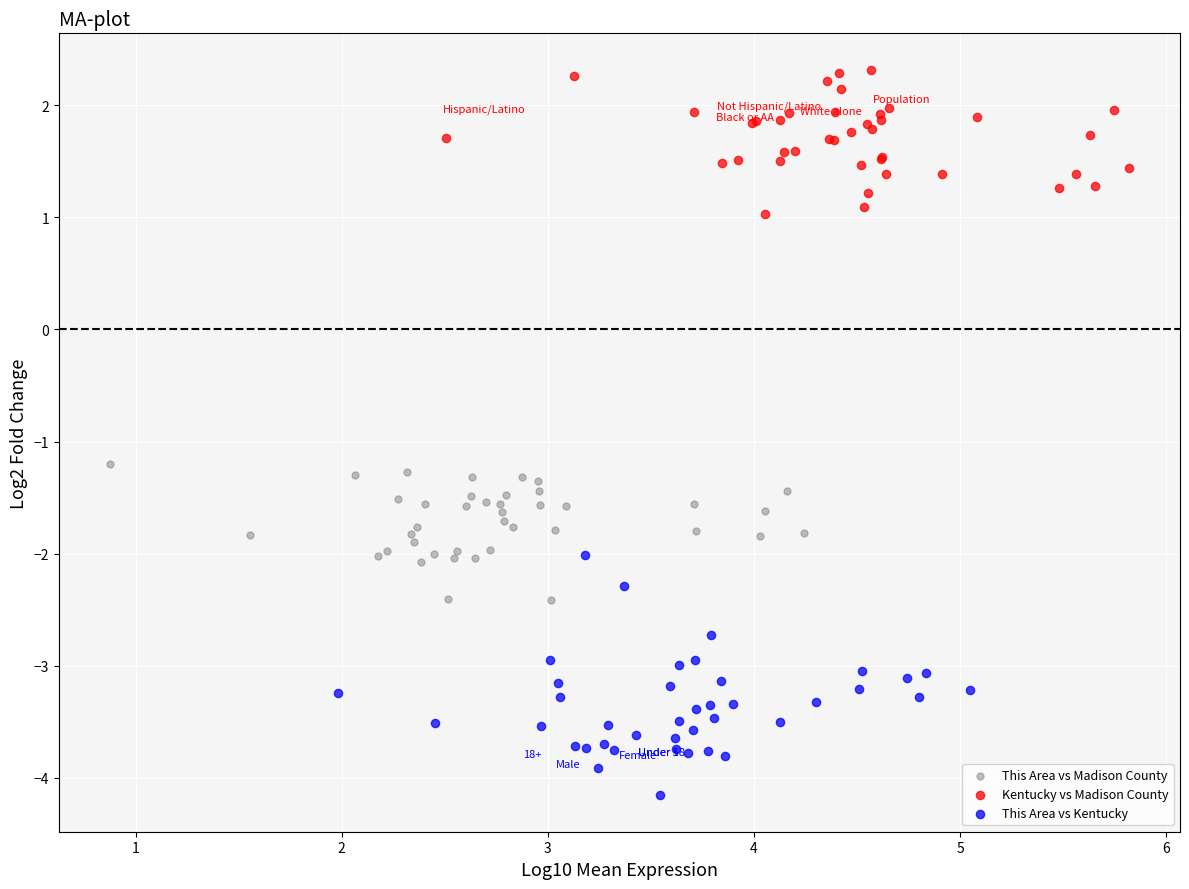

Which series reaches the minimum Y coordinate?

This Area vs Kentucky